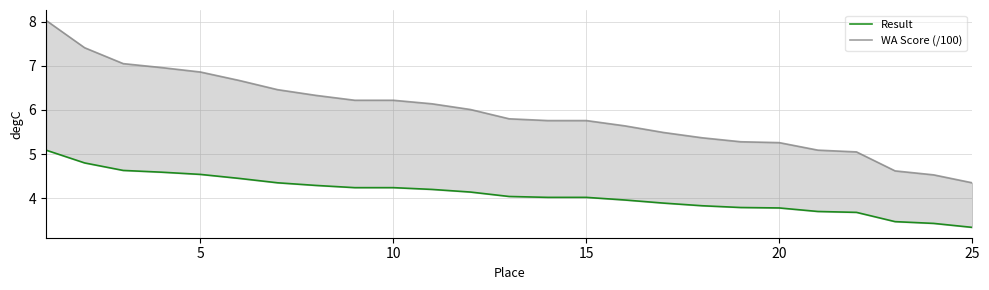

How many data points in Result are above 4?

15